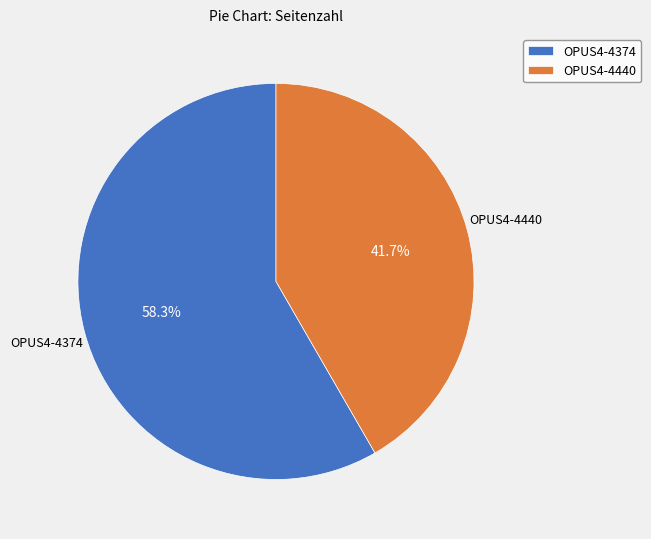

To the nearest percent, what portion does OPUS4-4440 represent?

42%